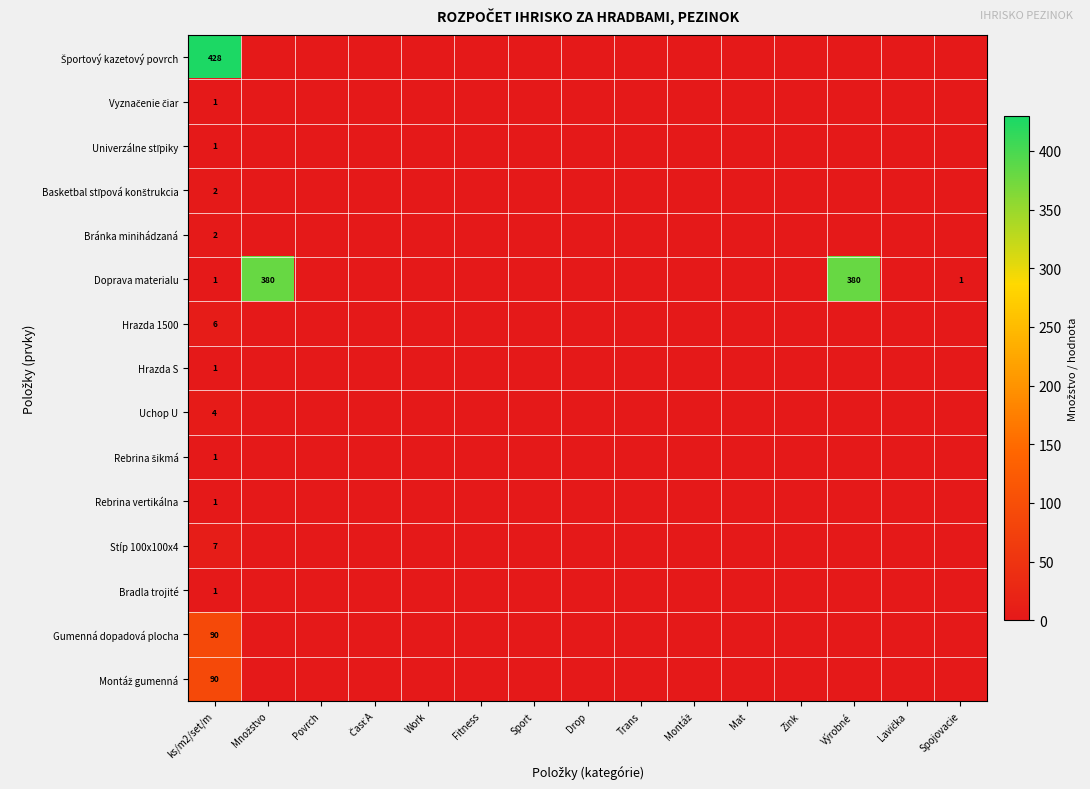

What is the difference between the highest and lowest values at ks/m2/set/m?

427.0